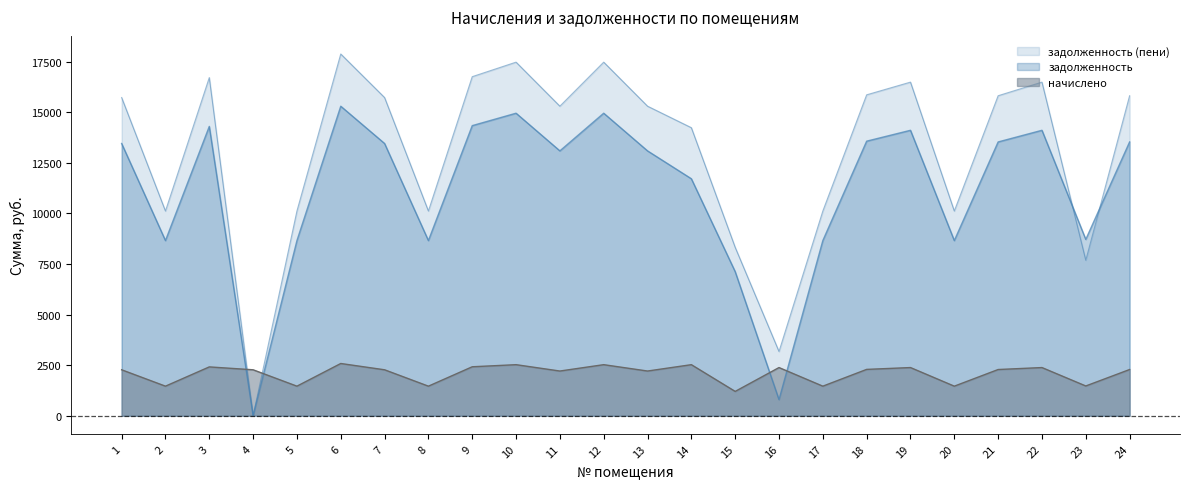

Reading left to right, list all the values displayed in this chart.

задолженность: 1=13459.2	2=8659.2	3=14304.0	4=0.0	5=8659.2	6=15302.4	7=13459.2	8=8659.2	9=14342.4	10=14956.8	11=13094.4	12=14956.8	13=13094.4	14=11716.1	15=7123.2	16=793.8	17=8659.2	18=13574.4	19=14112.0	20=8659.2	21=13536.0	22=14112.0	23=8716.8	24=13536.0
задолженность (пени): 1=15730.4	2=10120.4	3=16717.8	4=0.0	5=10120.4	6=17884.7	7=15730.4	8=10120.4	9=16762.7	10=17480.8	11=15304.1	12=17480.8	13=15304.1	14=14240.1	15=8325.2	16=3175.2	17=10120.4	18=15865.1	19=16493.4	20=10120.4	21=15820.2	22=16493.4	23=7687.8	24=15820.2
начислено: 1=2271.2	2=1461.2	3=2413.8	4=2271.2	5=1461.2	6=2582.3	7=2271.2	8=1461.2	9=2420.3	10=2524.0	11=2209.7	12=2524.0	13=2209.7	14=2524.0	15=1202.0	16=2381.4	17=1461.2	18=2290.7	19=2381.4	20=1461.2	21=2284.2	22=2381.4	23=1471.0	24=2284.2